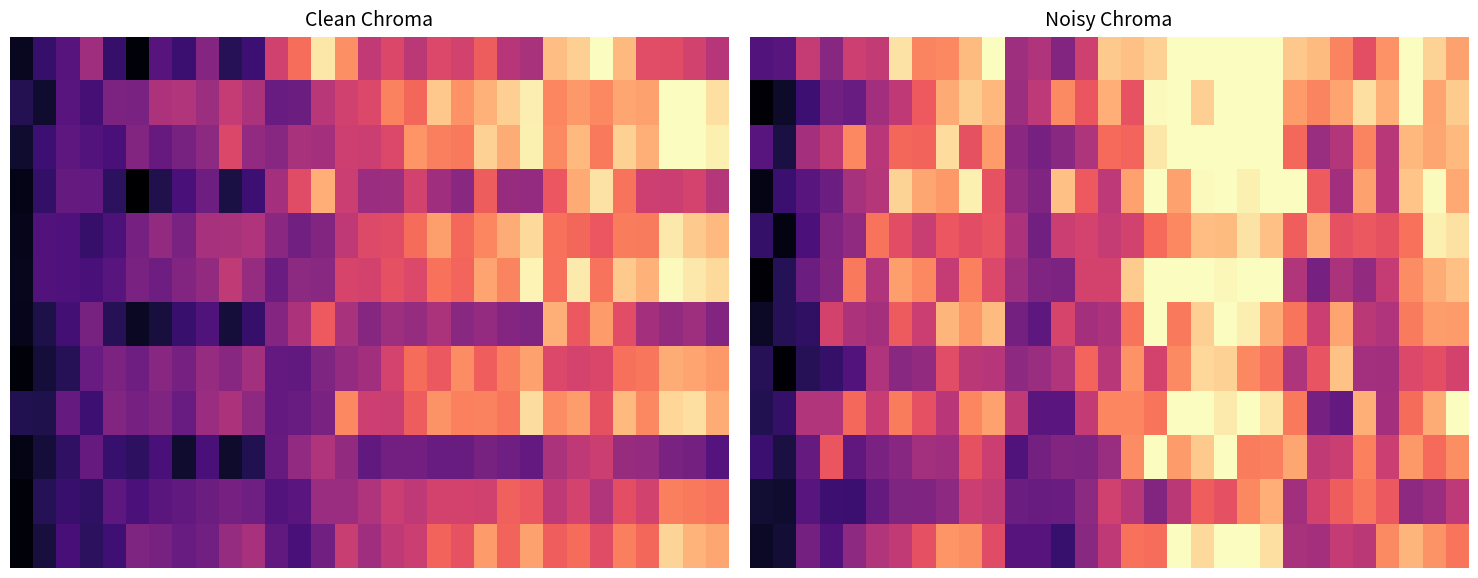

What is the difference between the highest and lowest values at 16?

0.4